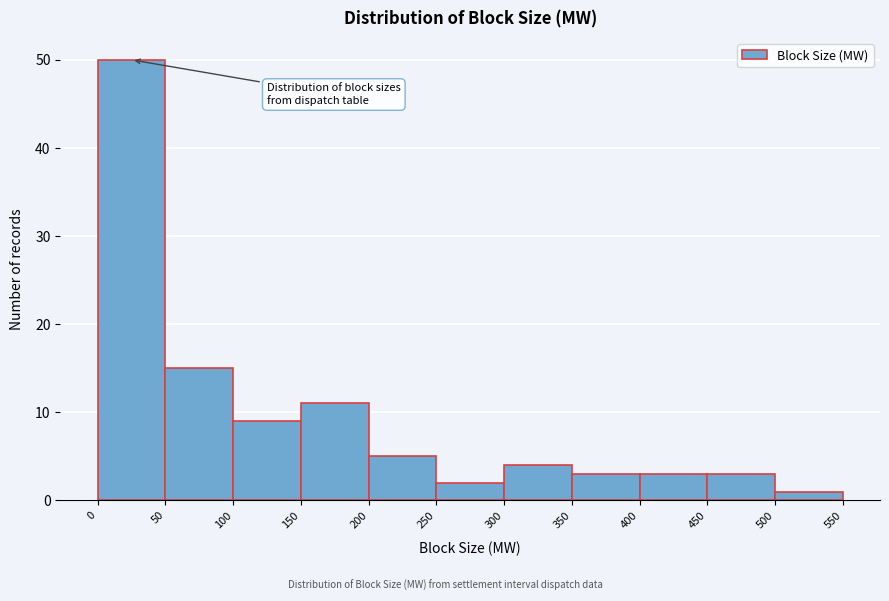

Which range on the x-axis has the tallest bar?

0 to 50